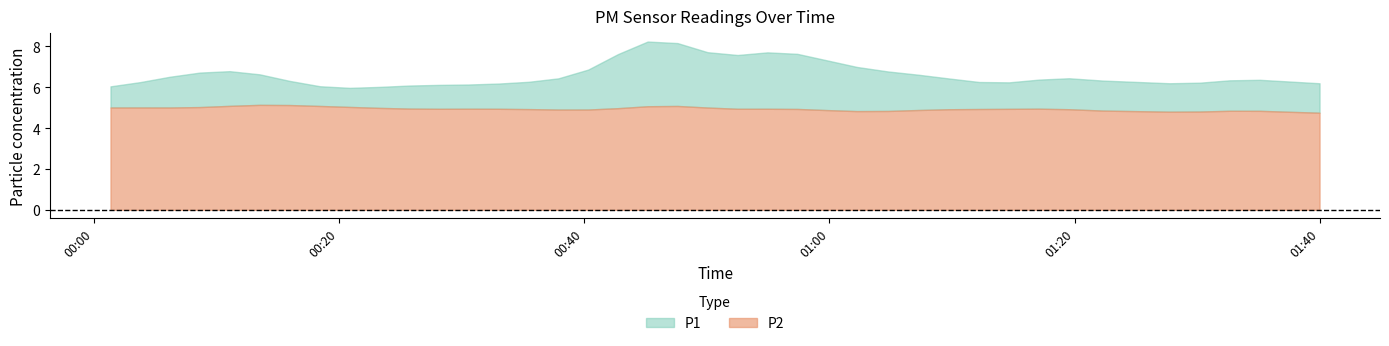

At 30, list the series in order from smallest to largest.

P2, P1